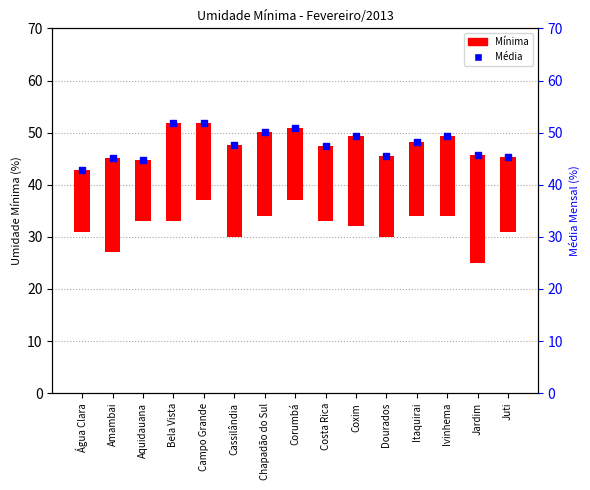

Which series reaches the minimum Y coordinate?

Mínima